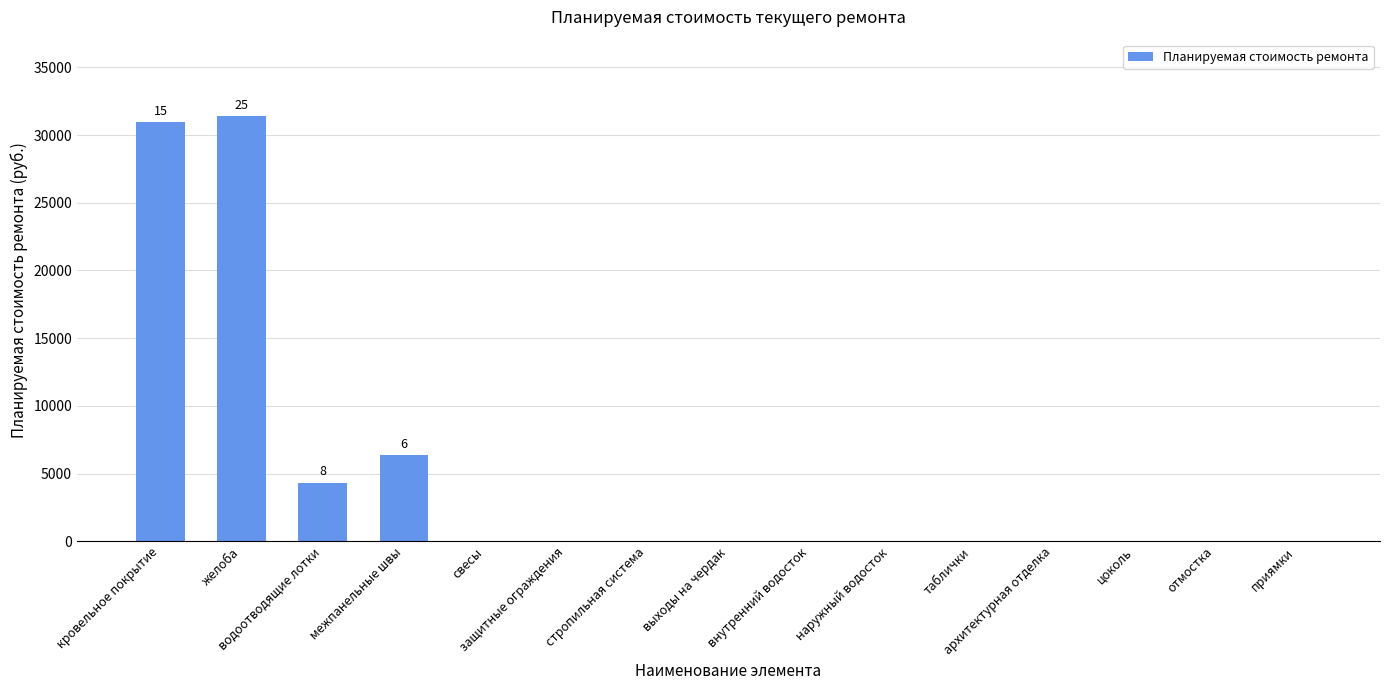

What is the average value?

4869.8